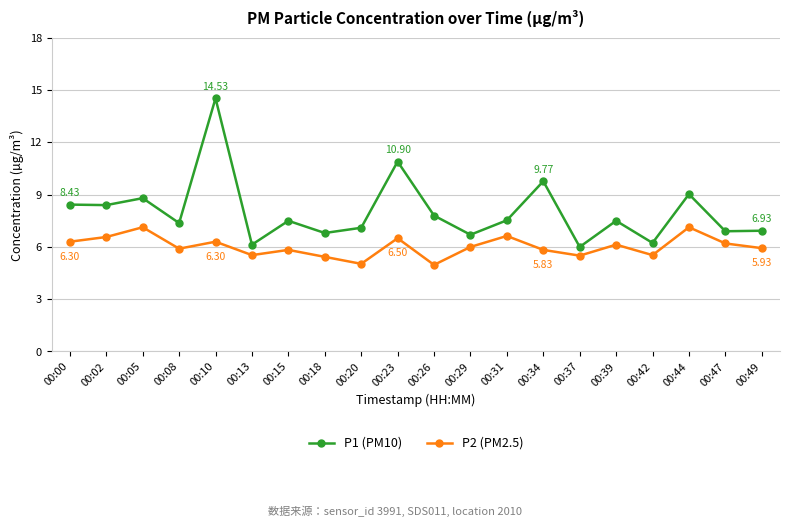

At how many categories does at least one series exceed 5?

20